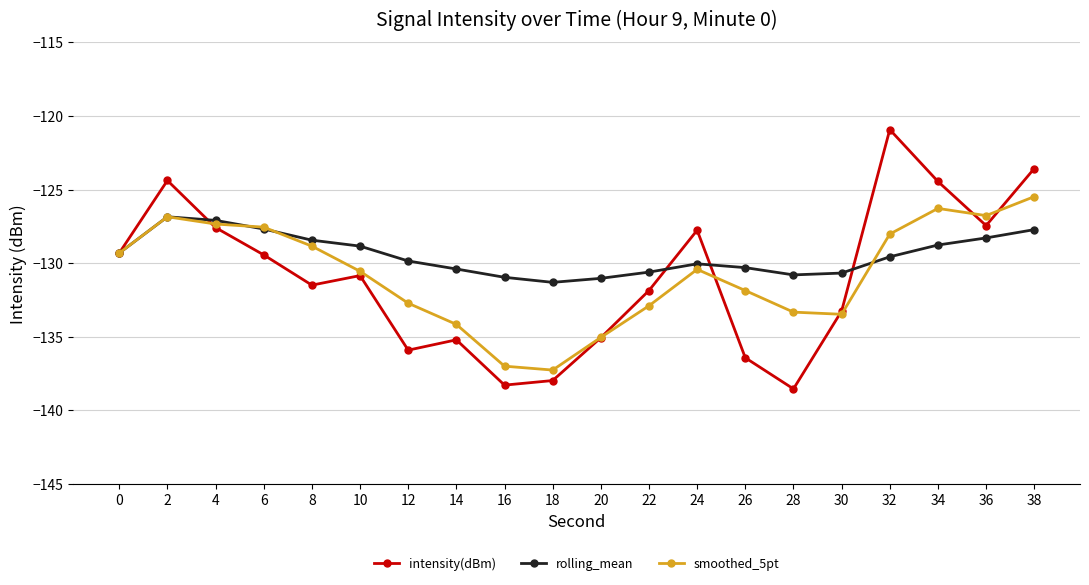

Which series has the widest spread of values?

intensity(dBm)